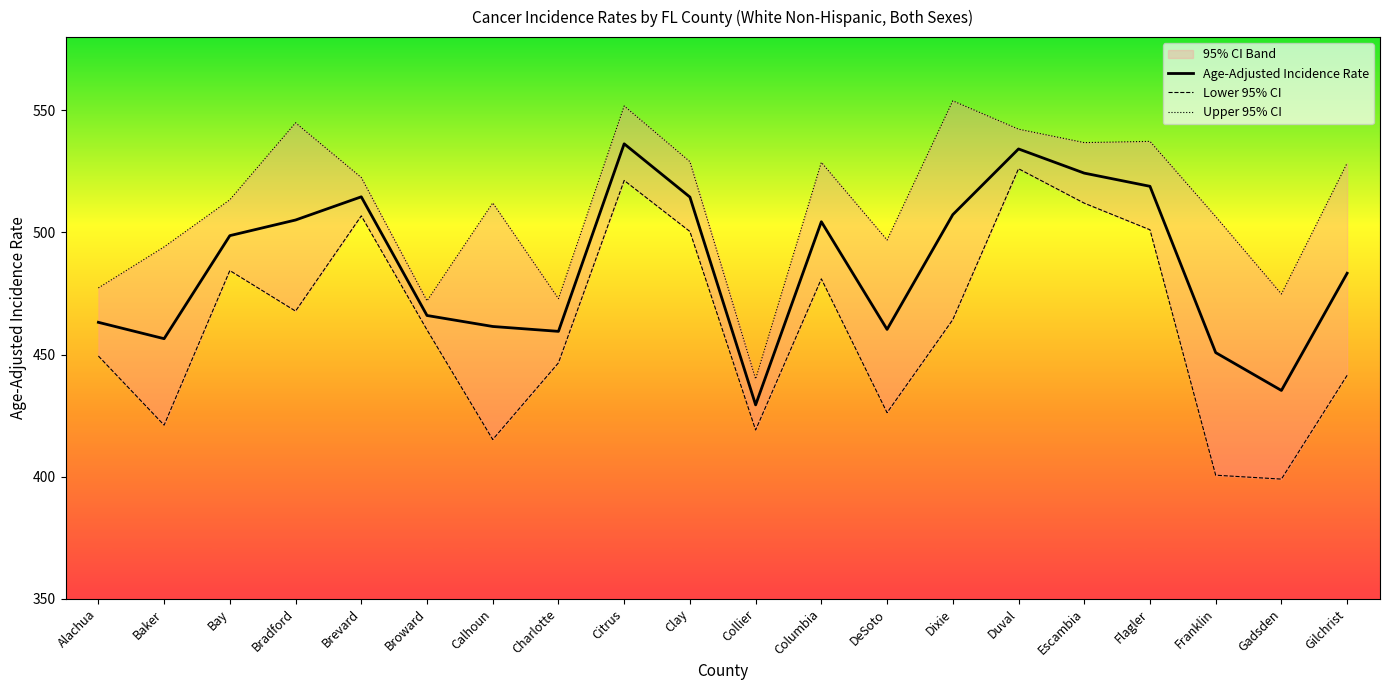

How many lines are shown in the chart?

3